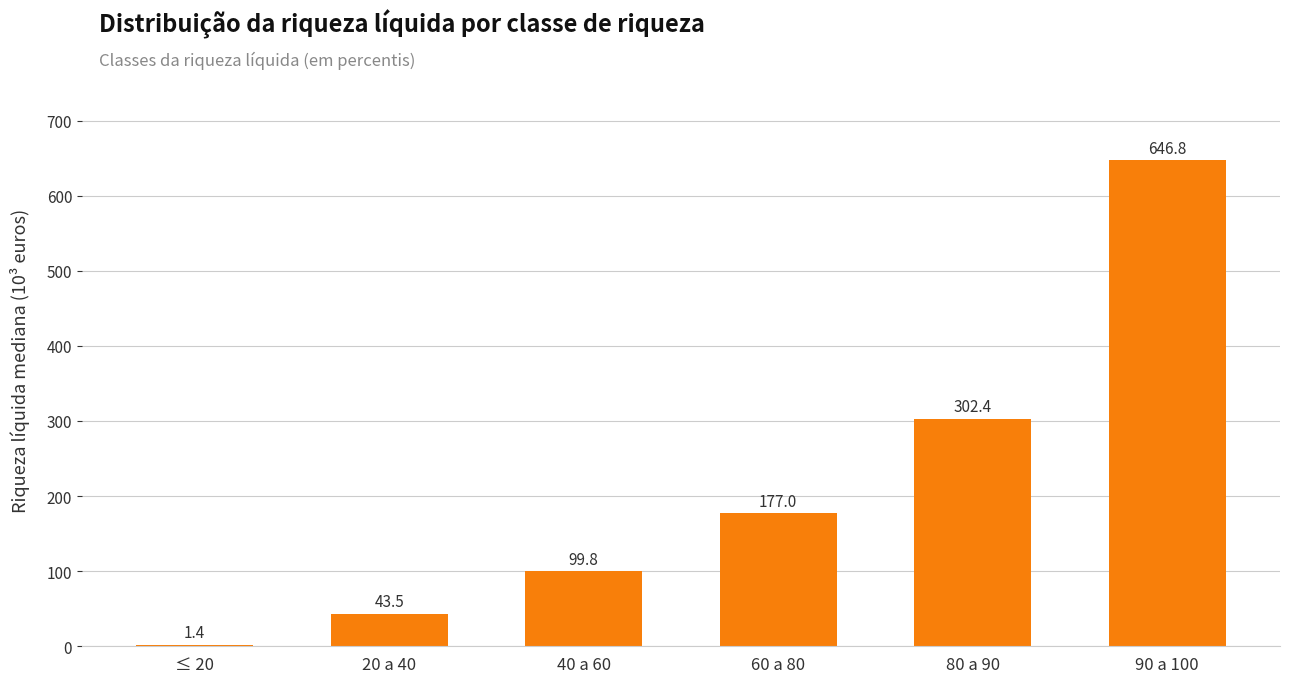

What is the maximum value shown in the chart?

646.8